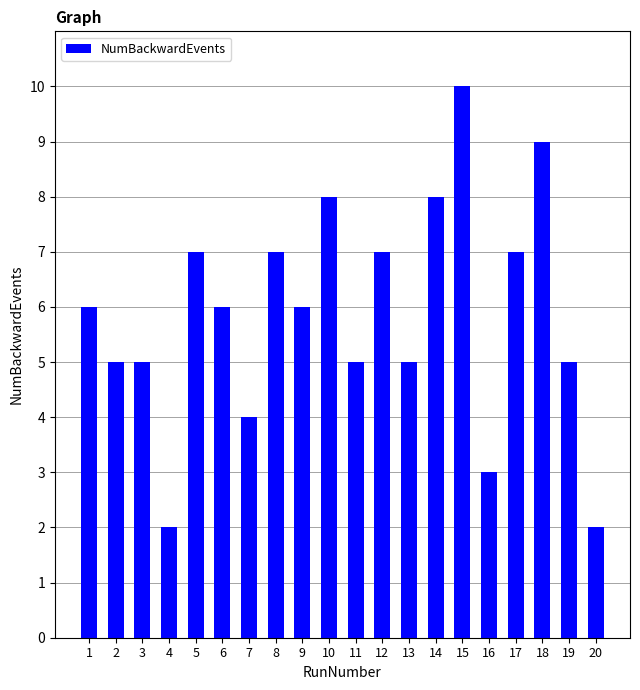

Reading left to right, transcribe all the data shown in this chart.

1=6	2=5	3=5	4=2	5=7	6=6	7=4	8=7	9=6	10=8	11=5	12=7	13=5	14=8	15=10	16=3	17=7	18=9	19=5	20=2